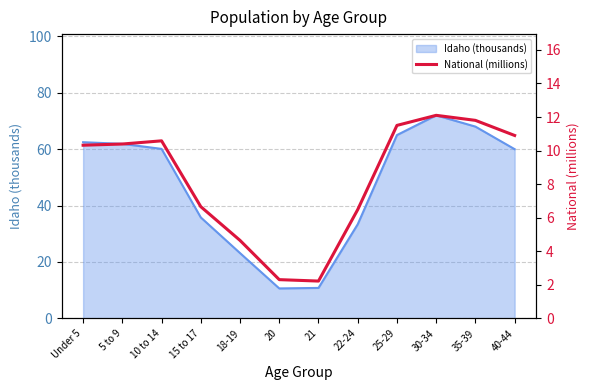

True or false: there are more than 1 points higher than both neighbors.

True